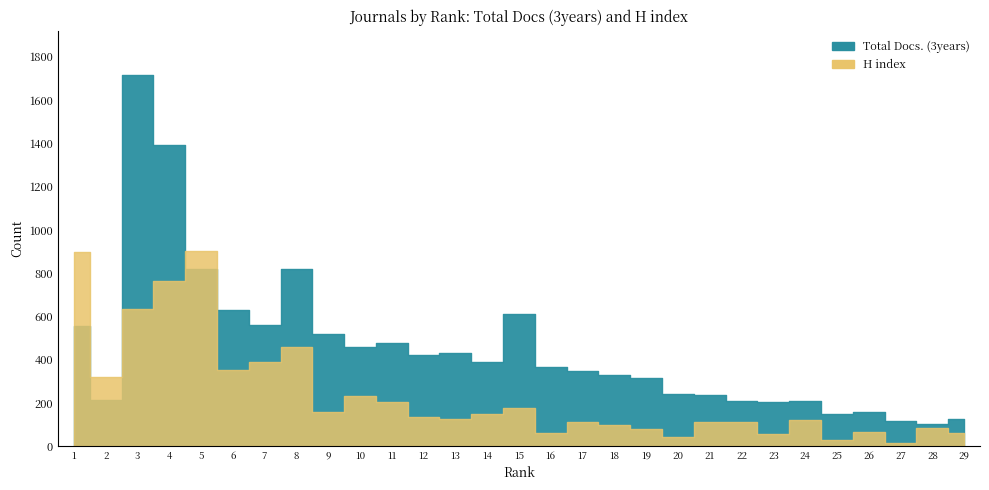

Where do H index and Total Docs. (3years) first cross each other?

2 and 3